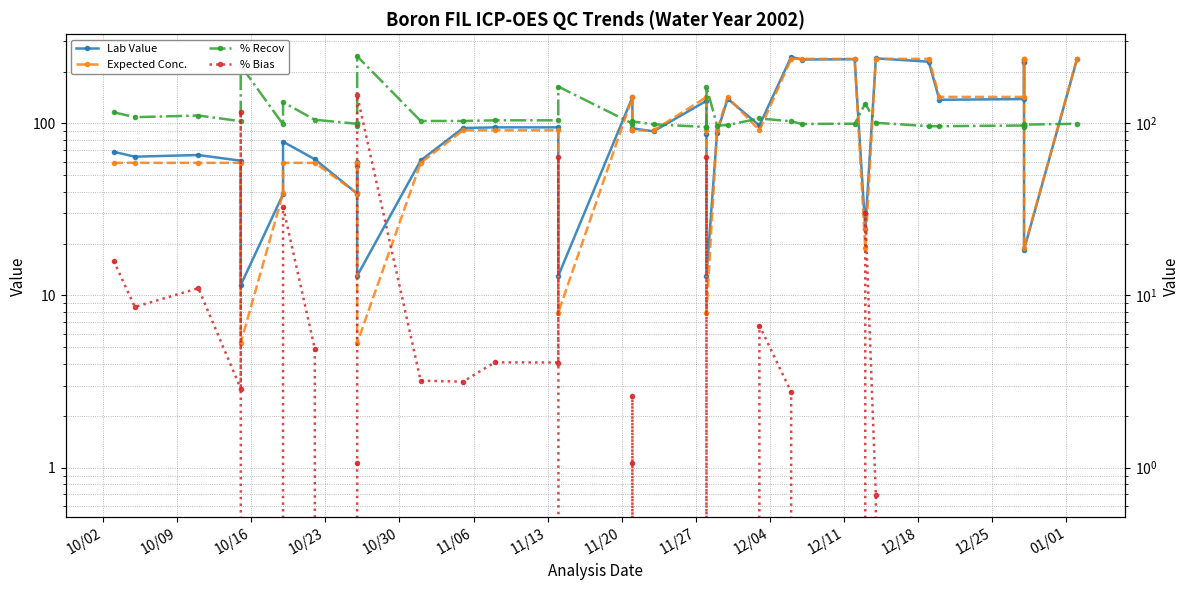

What are all the series names shown in the legend?

Lab Value, Expected Conc., % Recov, % Bias